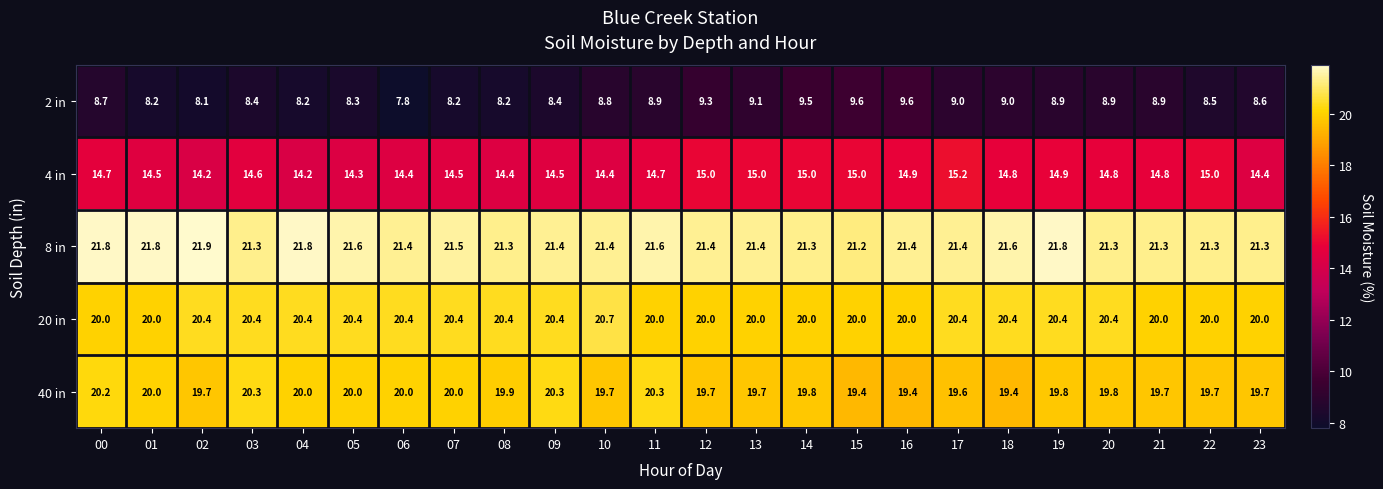

Rank the series by their maximum value, from highest to lowest.

8 in, 20 in, 40 in, 4 in, 2 in